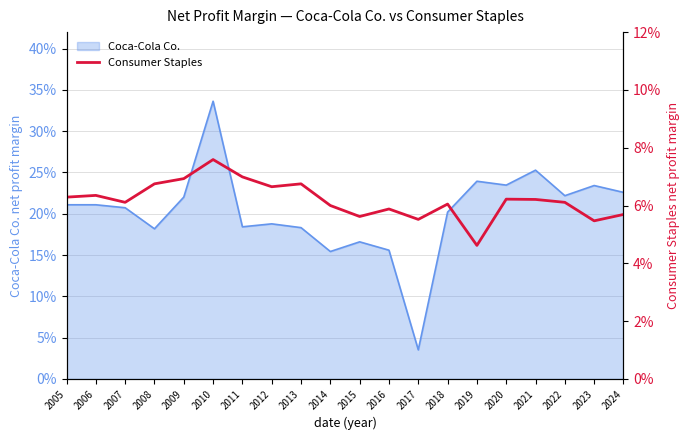

Does the chart have visible grid lines?

Yes